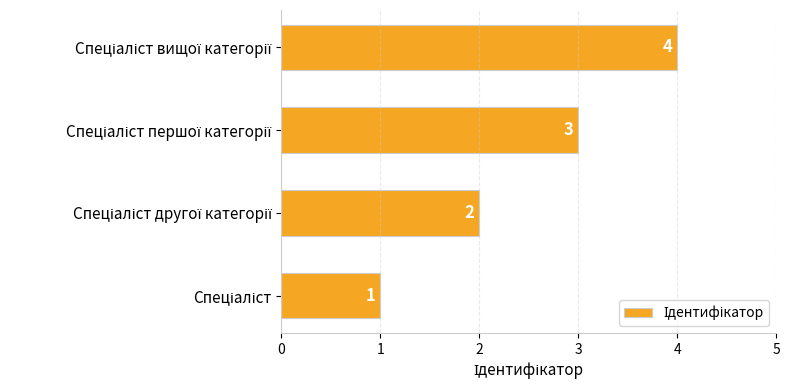

What is the greatest value displayed?

4